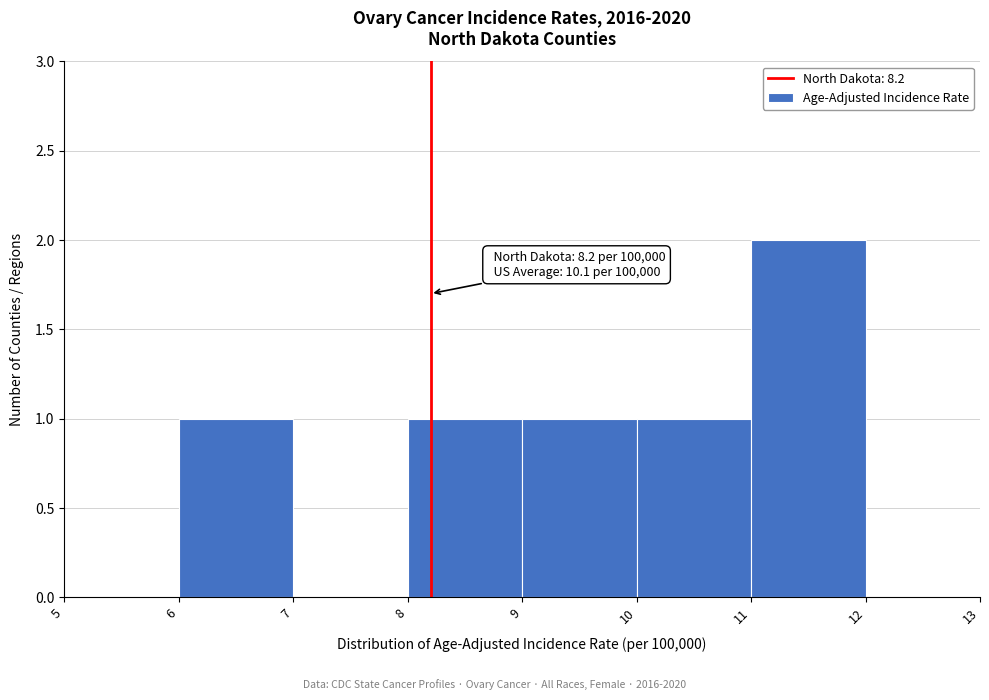

Over which range of the x-axis is the bar tallest?

11 to 12